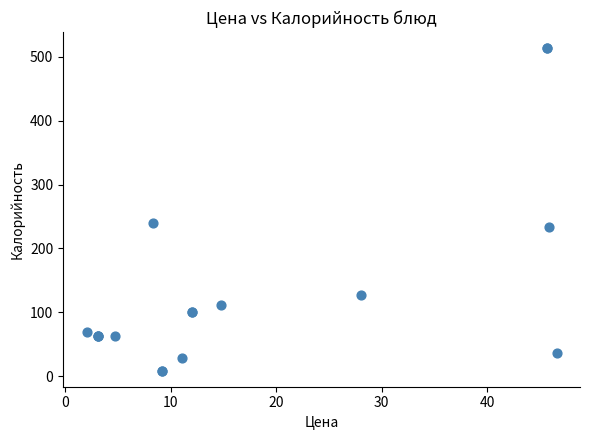

What Y value in the scatter plot is closest to 261?

239.4